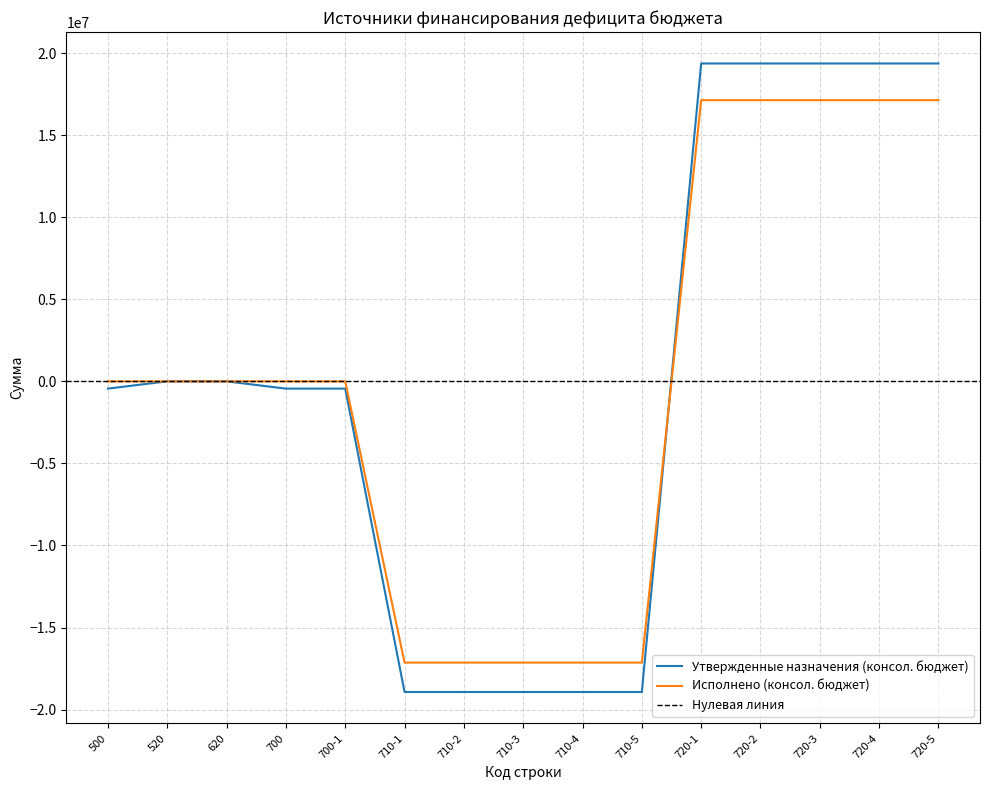

What position from the right is 700?

12